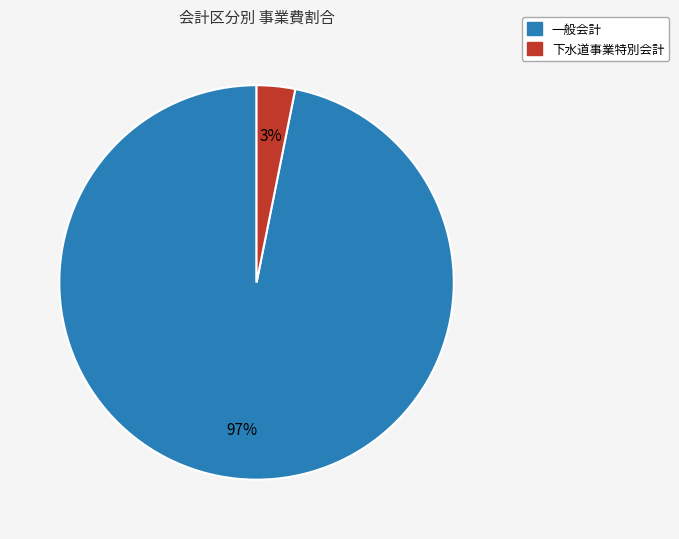

True or false: 下水道事業特別会計 accounts for 3% of the total.

True